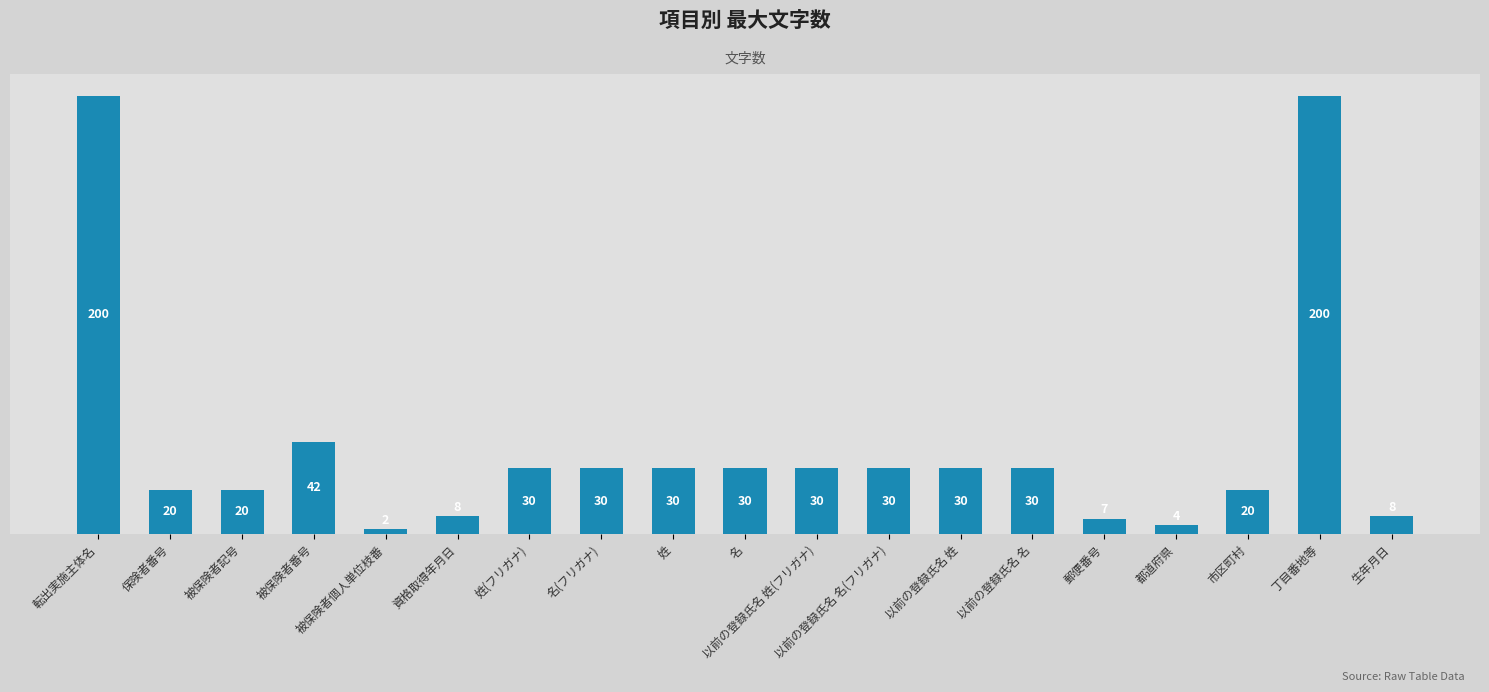

Are the bars grouped side by side (vs. stacked)?

No